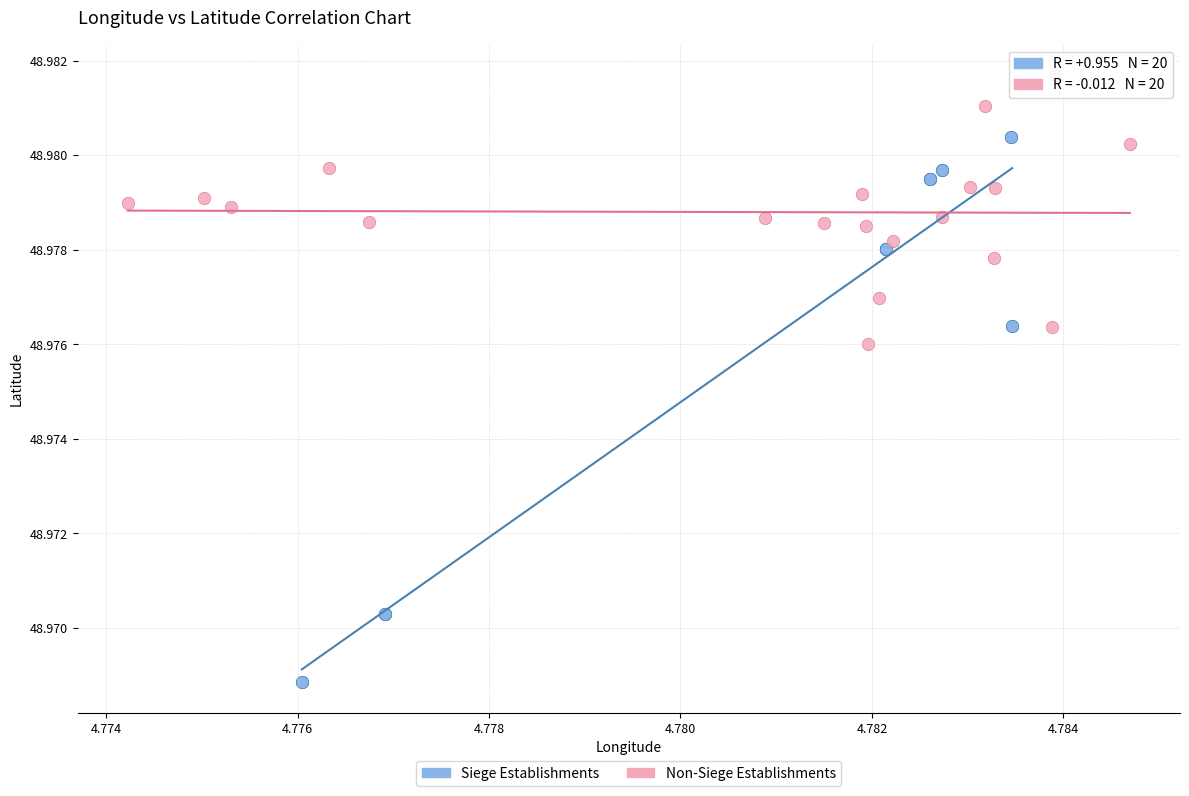

What are all the series names shown in the legend?

Siege Establishments, Non-Siege Establishments